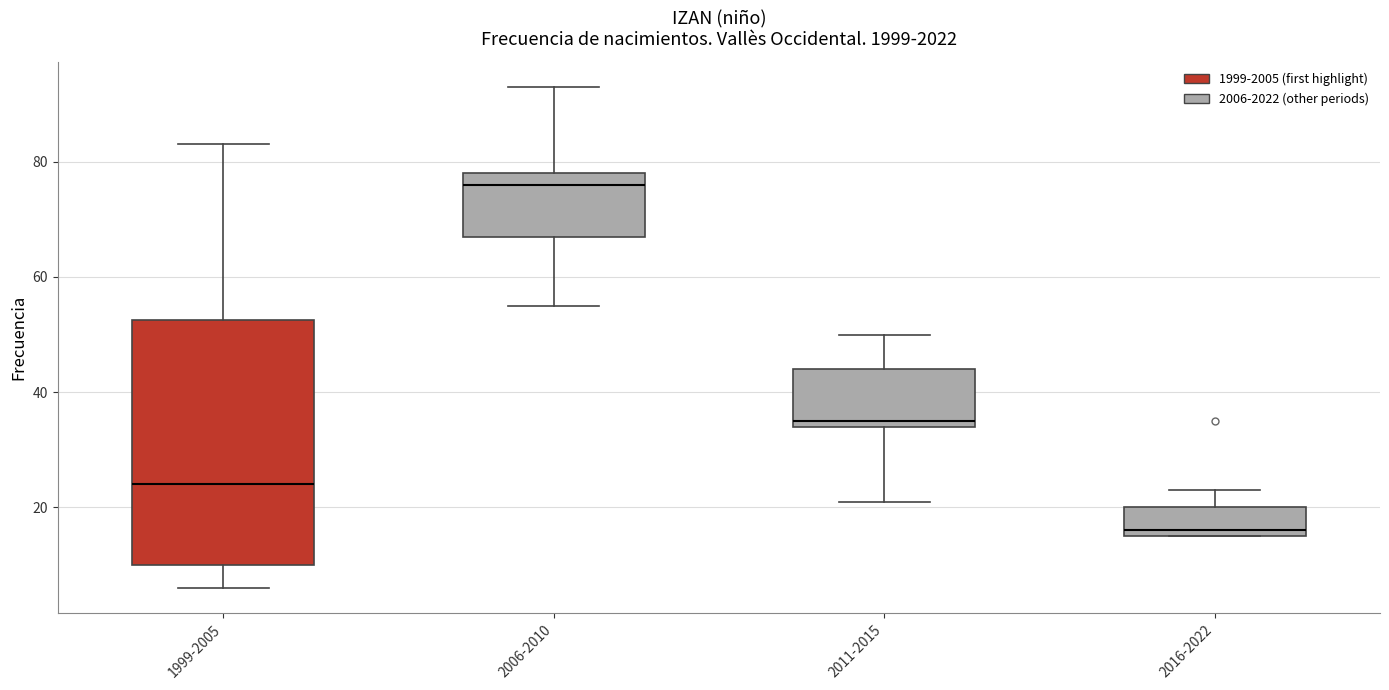

Reading left to right, read every box against the y-axis: the position of its median line, the range the box covers, and the ends of its whiskers. The values are not printed on the chart, so give them approximately, as read against the axis.

1999-2005: median 24, box 10 to 52, whiskers 6 to 84
2006-2010: median 76, box 68 to 78, whiskers 56 to 94
2011-2015: median 36, box 34 to 44, whiskers 22 to 50
2016-2022: median 16 (just above the box's lower edge), box 16 to 20, whiskers 16 to 24